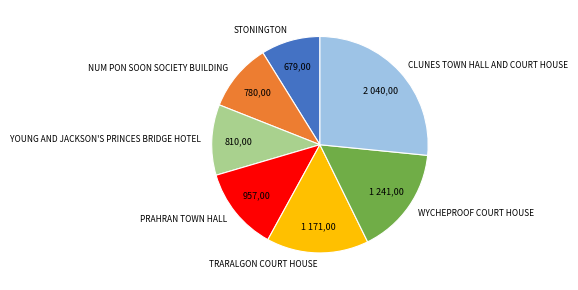

Is it true that NUM PON SOON SOCIETY BUILDING is 10% of the pie?

True